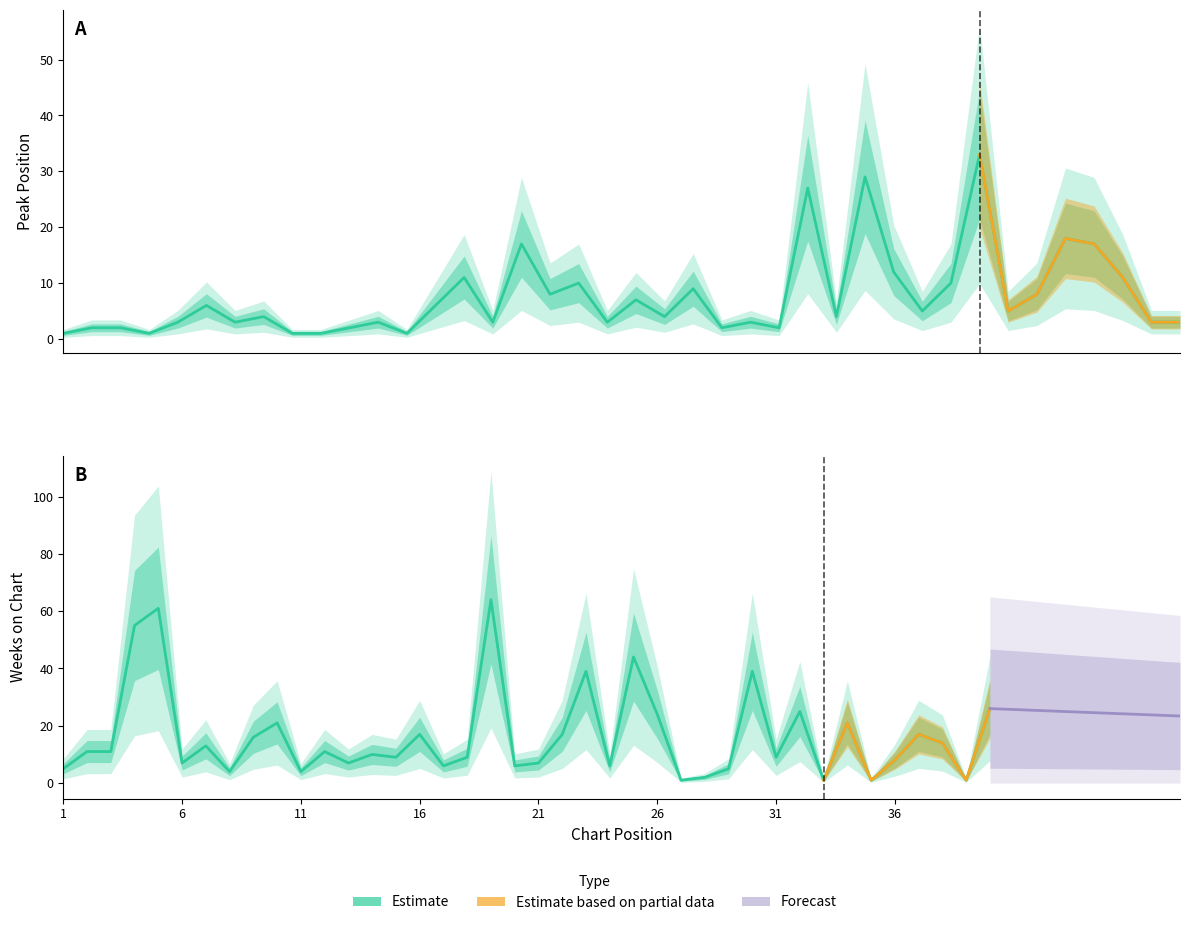

The value of Peak Position at 8 is 2. True or false?

False